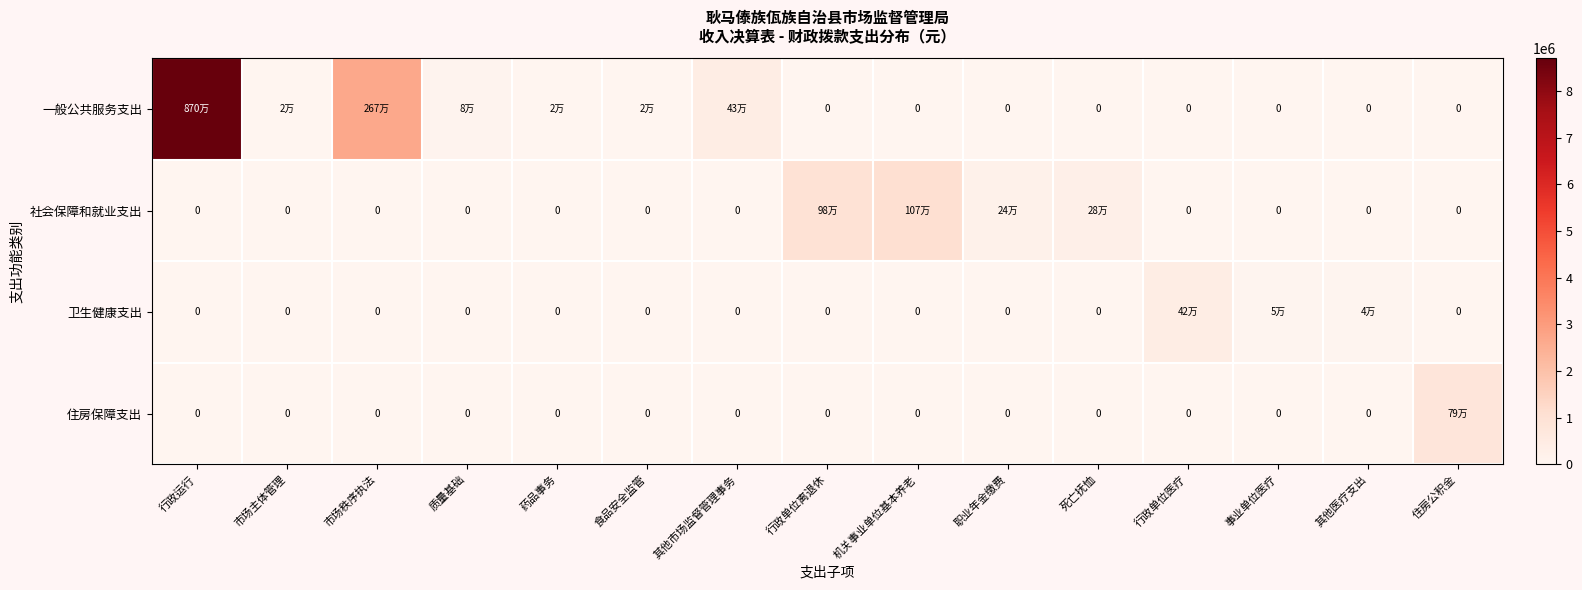

How many values in the 卫生健康支出 series exceed 0?

3